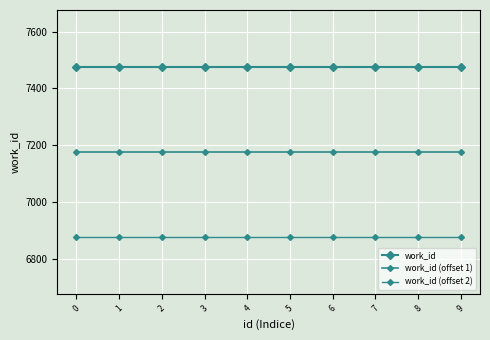

Is it true that work_id (offset 1) equals 7176 at 8?

True